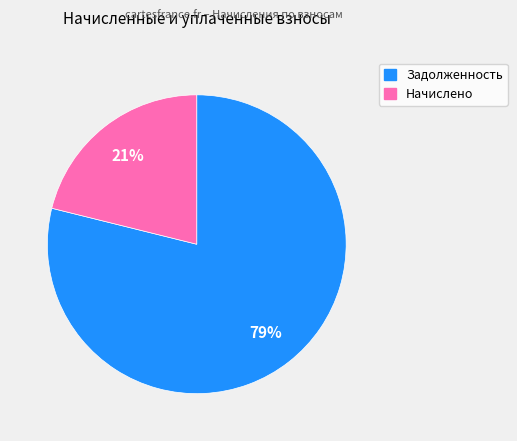

Count the number of slices in the pie.

2